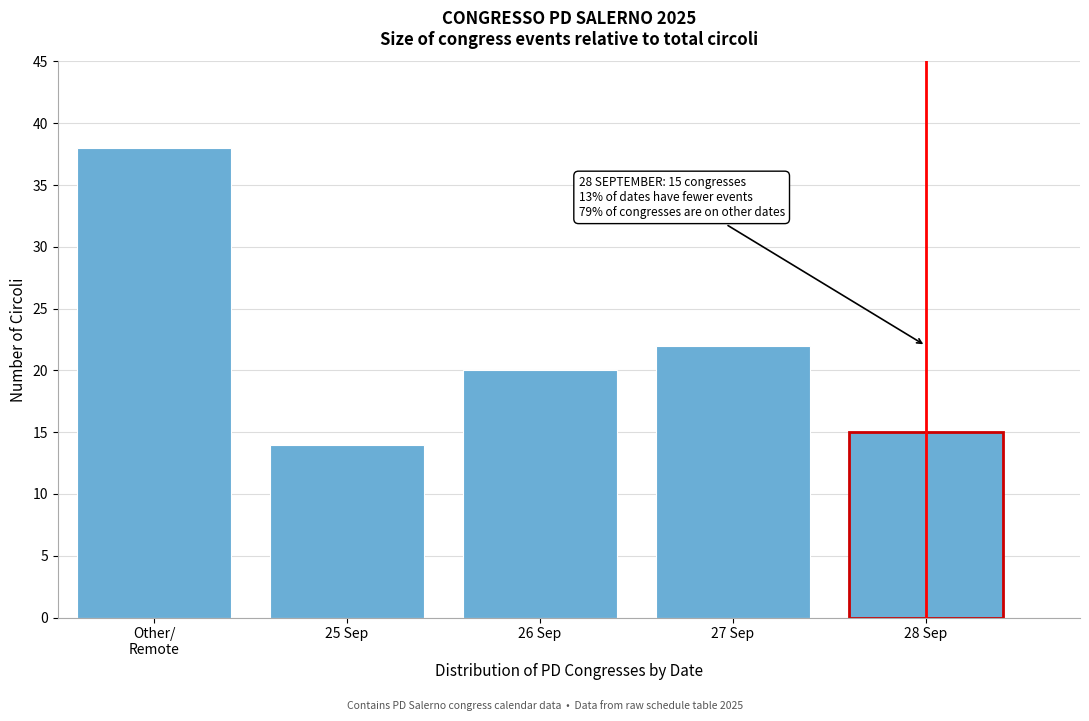

Reading right to left, transcribe all the data shown in this chart.

15	22	20	14	38